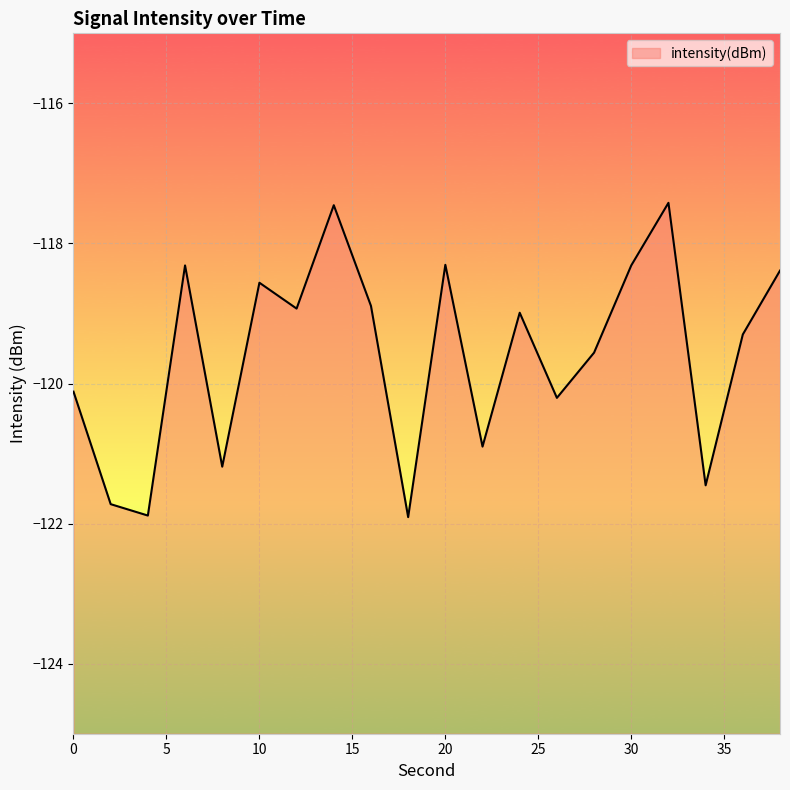

What is the difference between the values at 26 and 16?

1.3